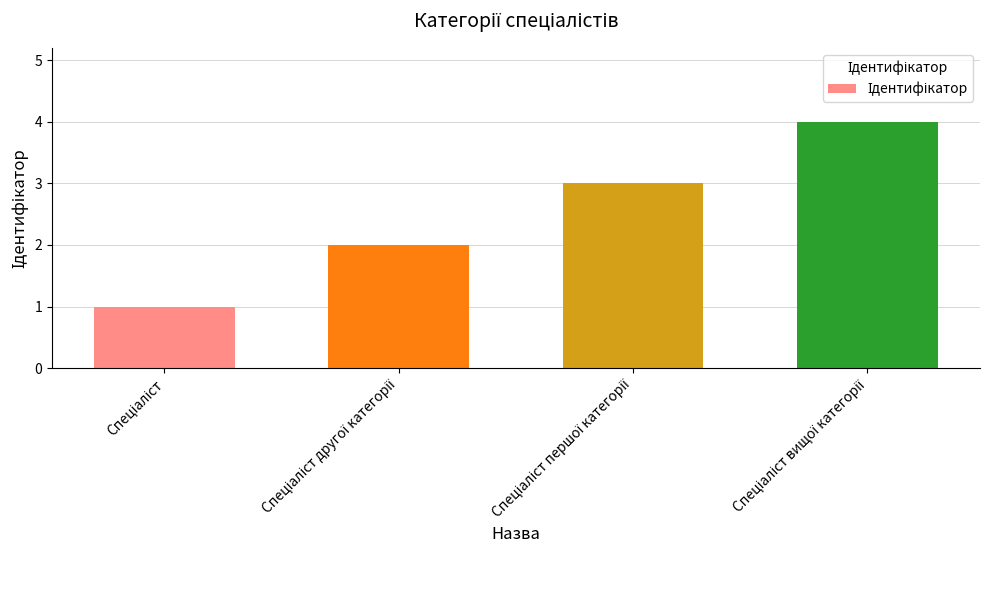

How many bars are there in total?

4